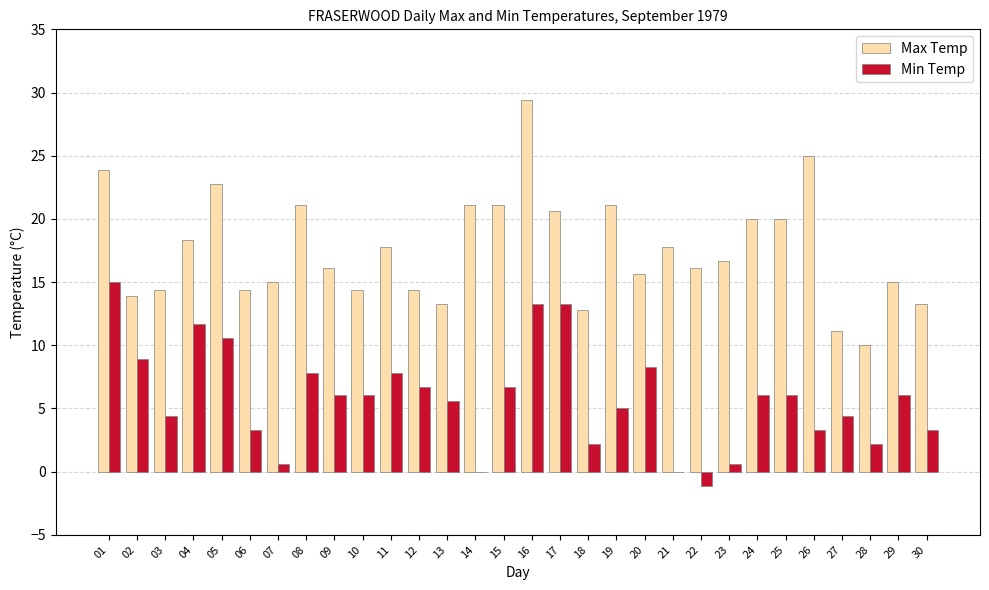

Reading left to right, what are all the values shown in this chart?

Max Temp: 23.9	13.9	14.4	18.3	22.8	14.4	15.0	21.1	16.1	14.4	17.8	14.4	13.3	21.1	21.1	29.4	20.6	12.8	21.1	15.6	17.8	16.1	16.7	20.0	20.0	25.0	11.1	10.0	15.0	13.3
Min Temp: 15.0	8.9	4.4	11.7	10.6	3.3	0.6	7.8	6.1	6.1	7.8	6.7	5.6	0.0	6.7	13.3	13.3	2.2	5.0	8.3	0.0	-1.1	0.6	6.1	6.1	3.3	4.4	2.2	6.1	3.3